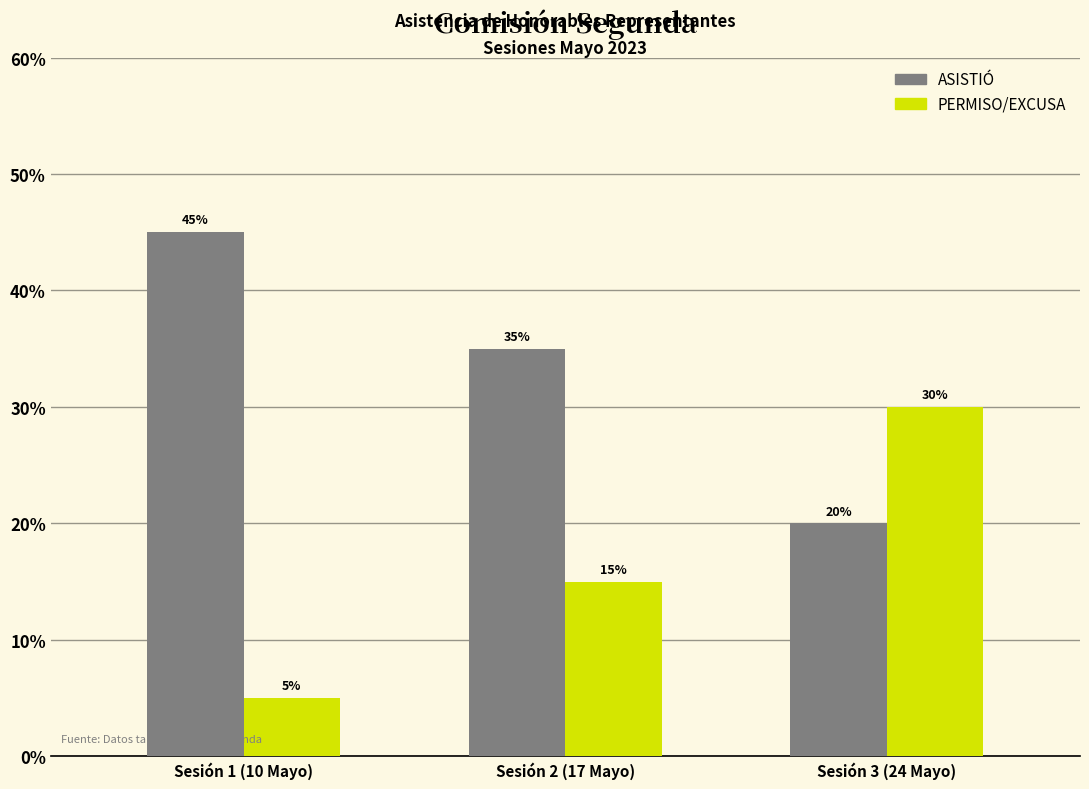

Does the chart contain any negative values?

No